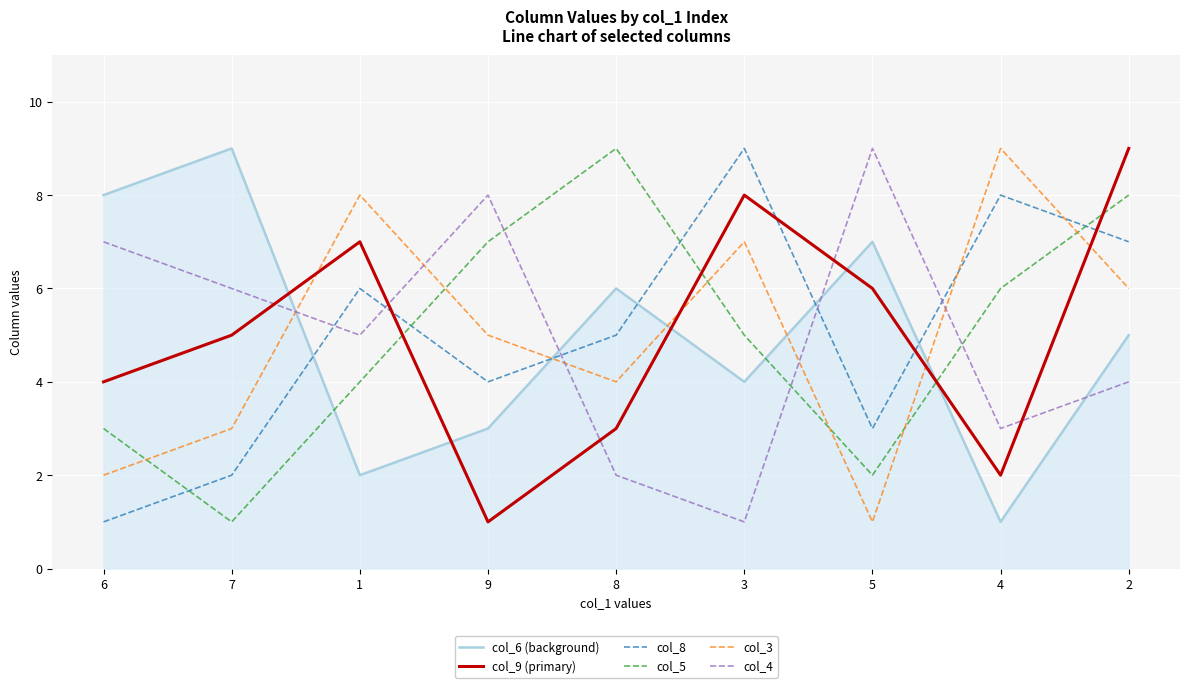

What is the smallest value displayed?

1